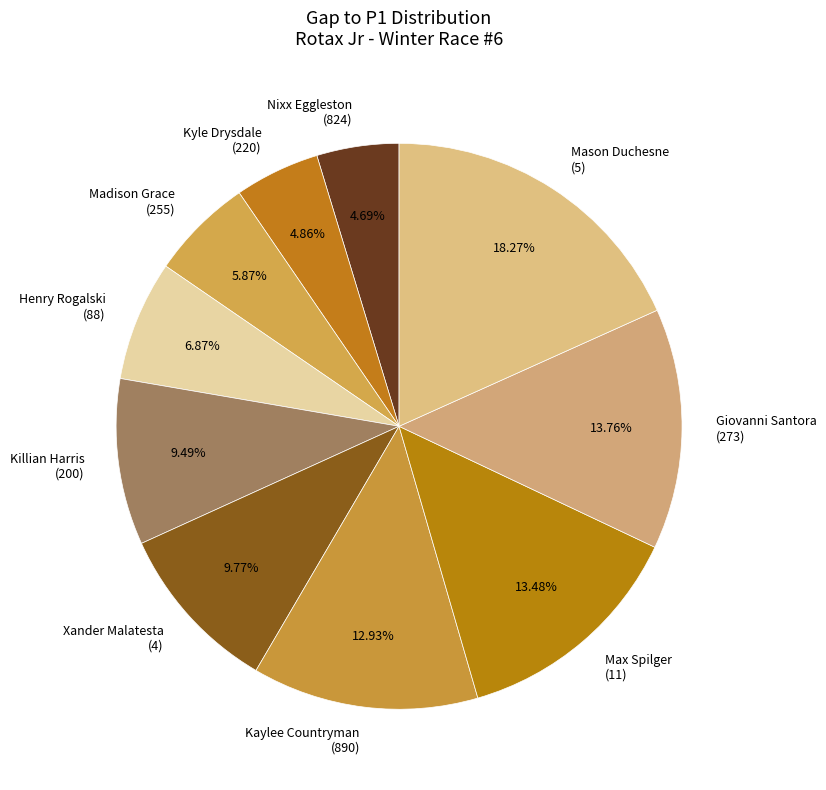

Approximately how many times larger is the value at Max Spilger (11) compared to Mason Duchesne (5)?

0.7